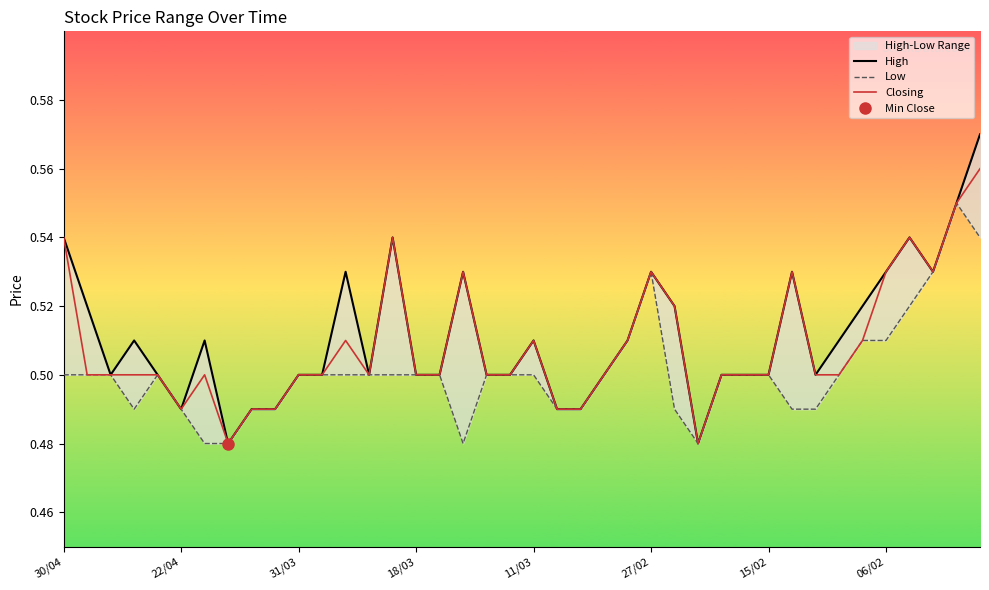

The value of Closing at 06/02 is 0.3. True or false?

False